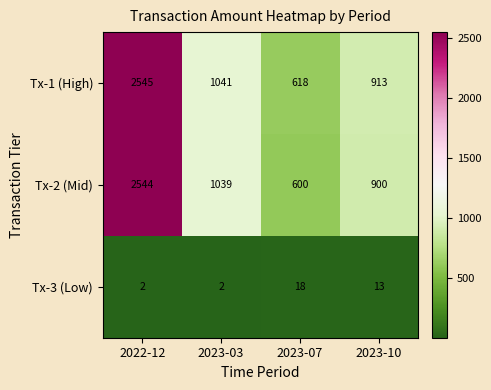

Where does the Tx-2 (Mid) series first go above 1039?

2022-12